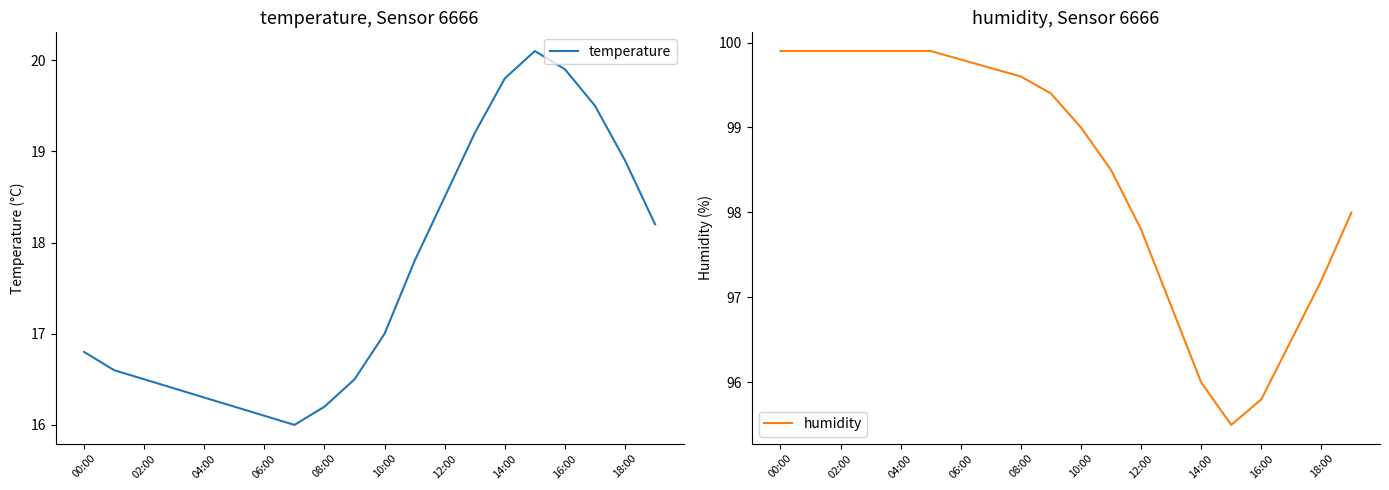

At which category does the chart reach its peak across all series?

00:00